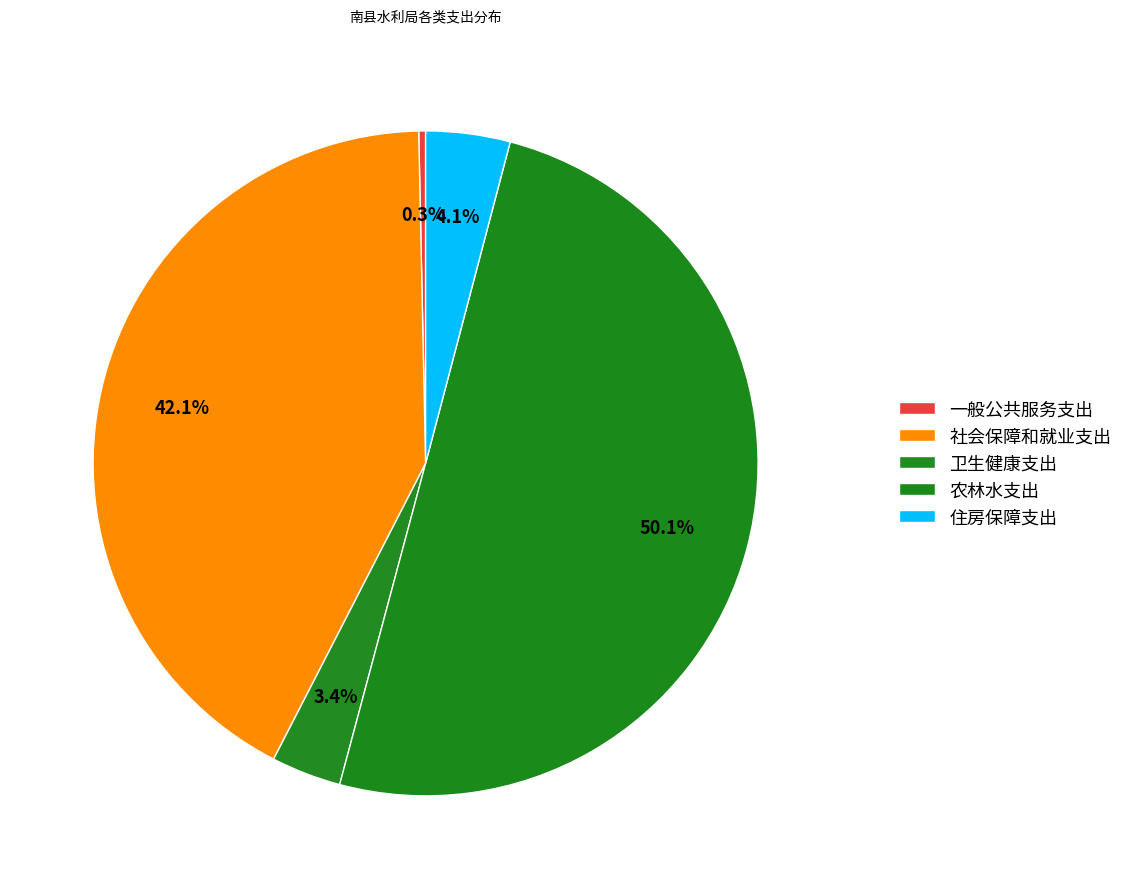

Count the number of slices in the pie.

5